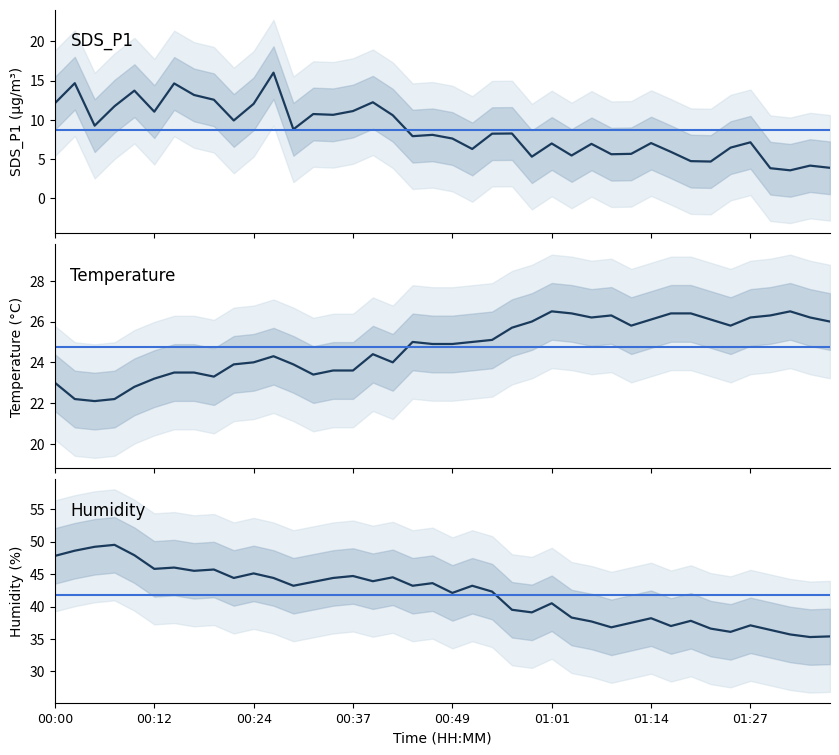

True or false: SDS_P1 and Temp intersect in this chart.

False